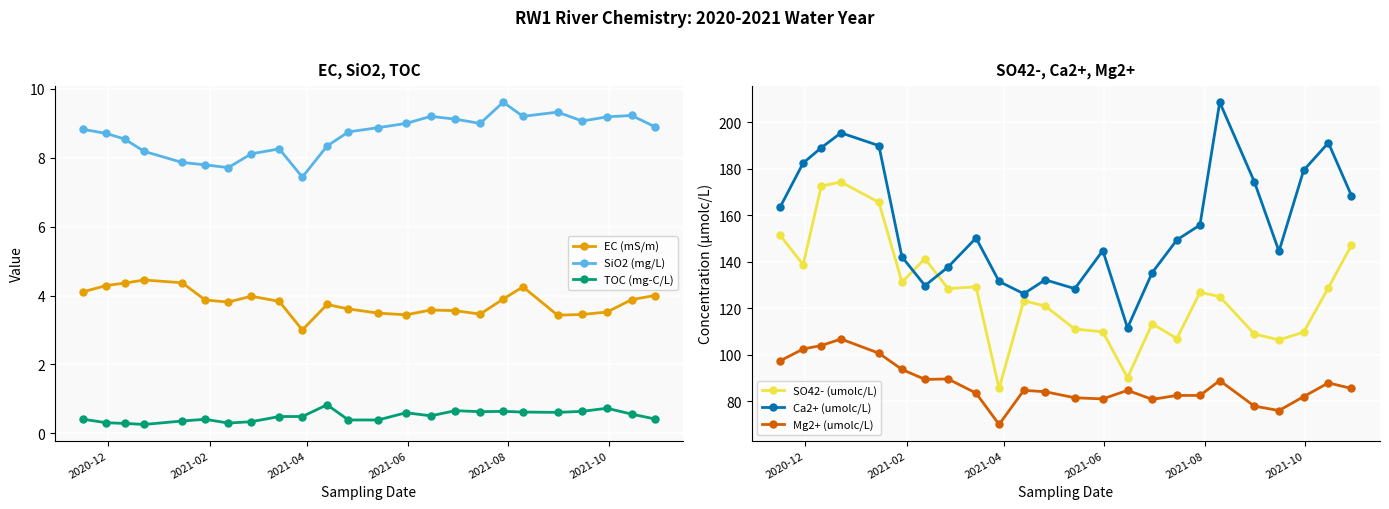

True or false: TOC (mg-C/L) has more than 0 points higher than both neighbors.

True